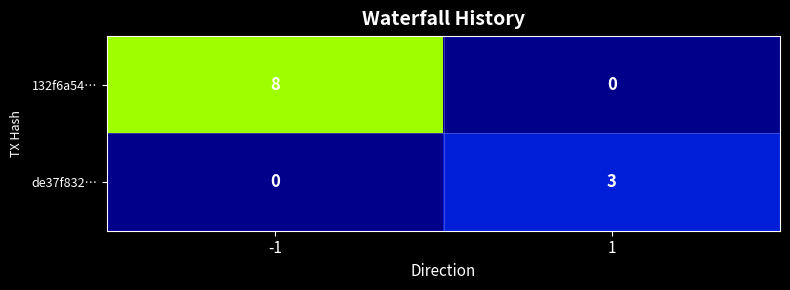

What is the difference between the highest and lowest values at 1?

3